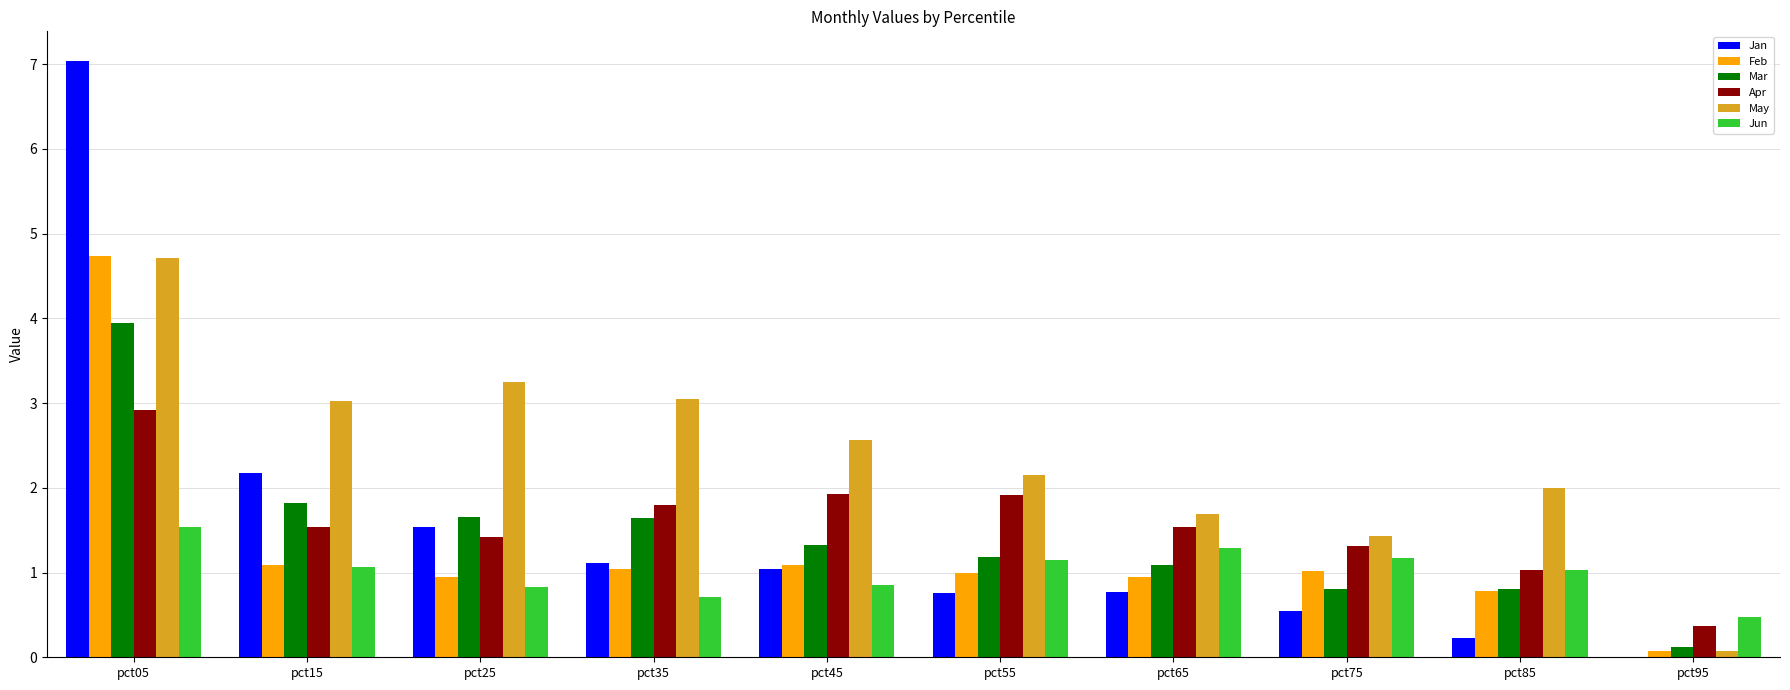

What is the sum of the Feb values at pct55 and pct65?

1.9